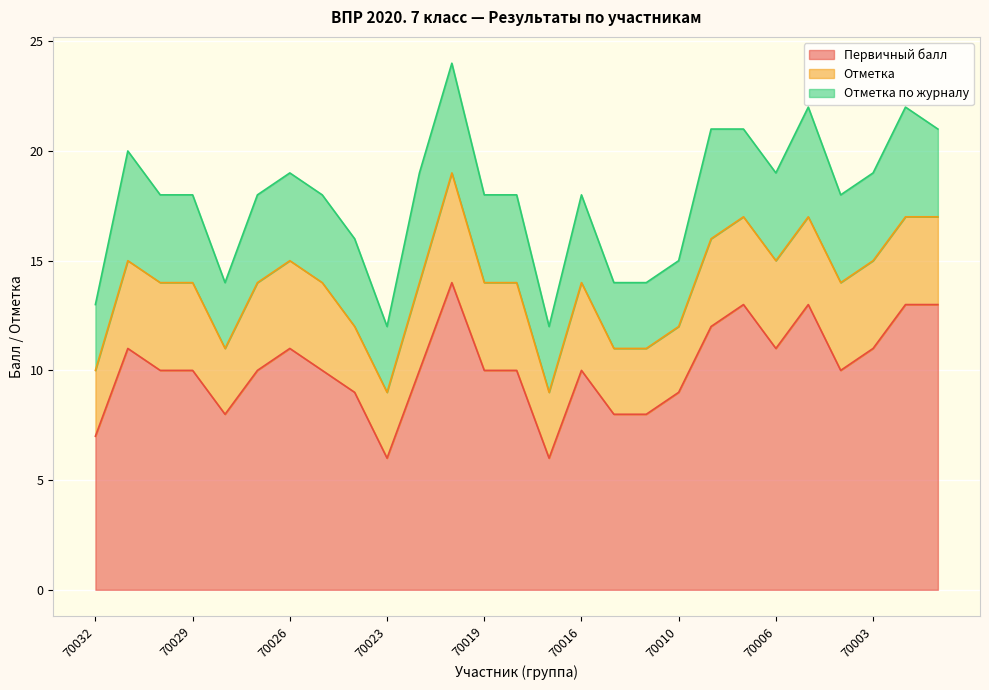

What is the difference between the Первичный балл values at 70006 and 70017?

5